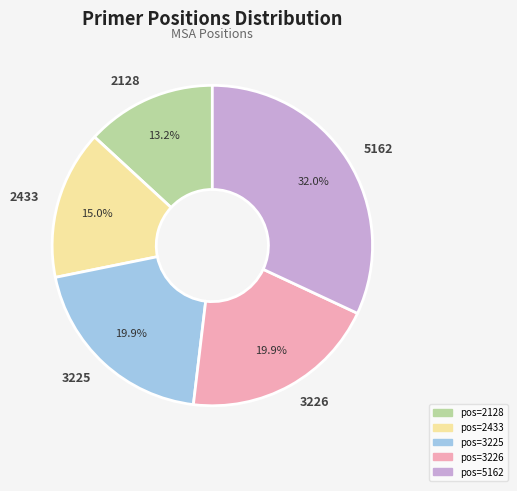

Which has a higher value, 5162 or 2433?

5162